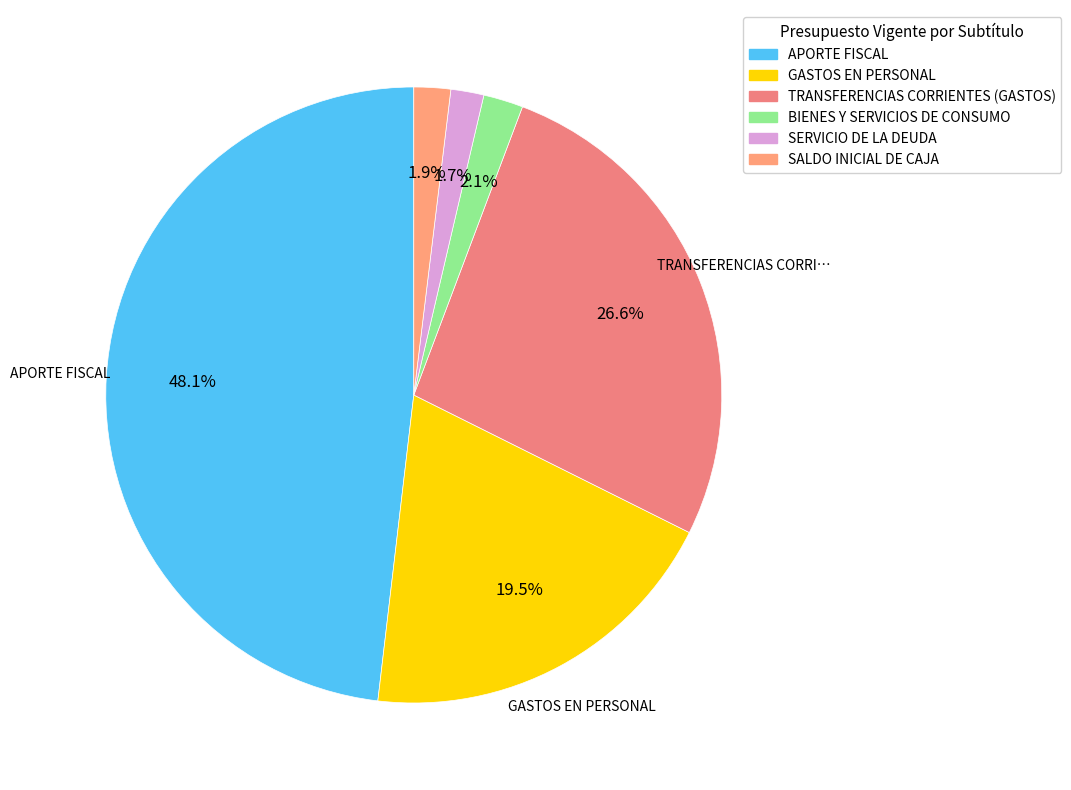

Count the number of slices in the pie.

6